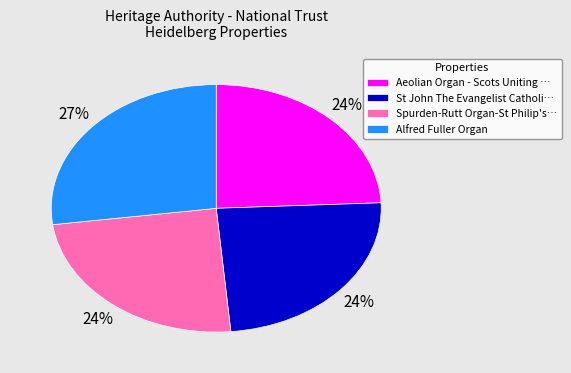

To the nearest percent, what portion does Spurden-Rutt Organ-St Philip's… represent?

24%